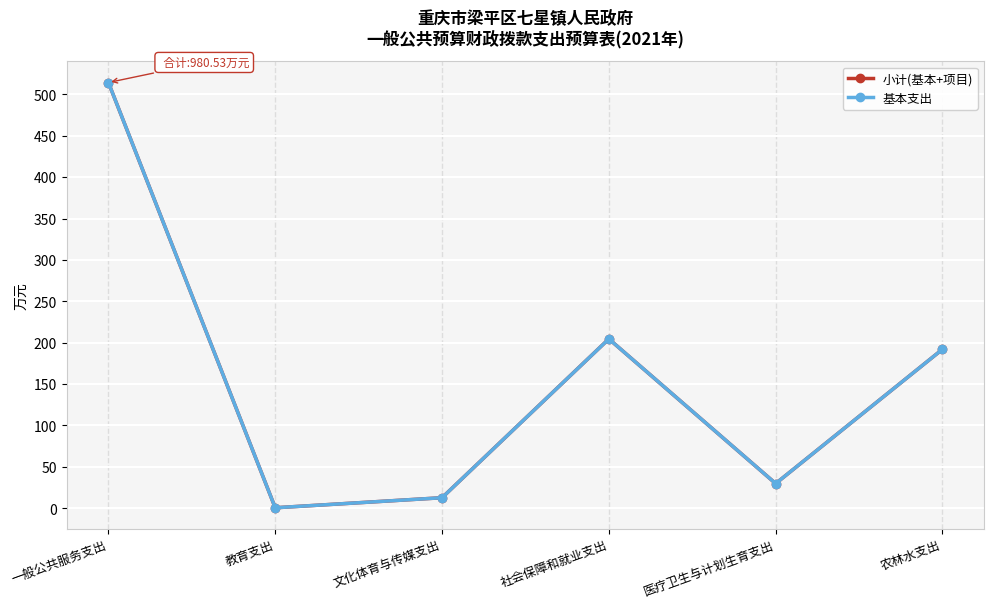

True or false: 小计(基本+项目) has a value of 12.8 at 文化体育与传媒支出.

True